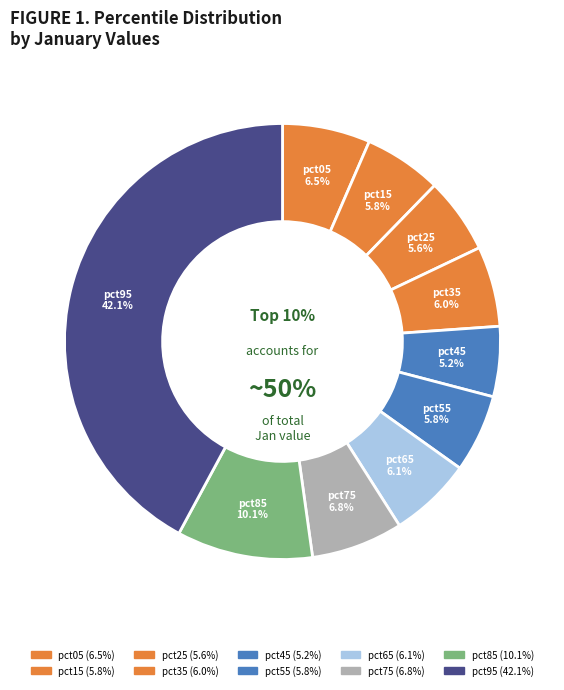

Is it true that pct95 is 31% of the pie?

False